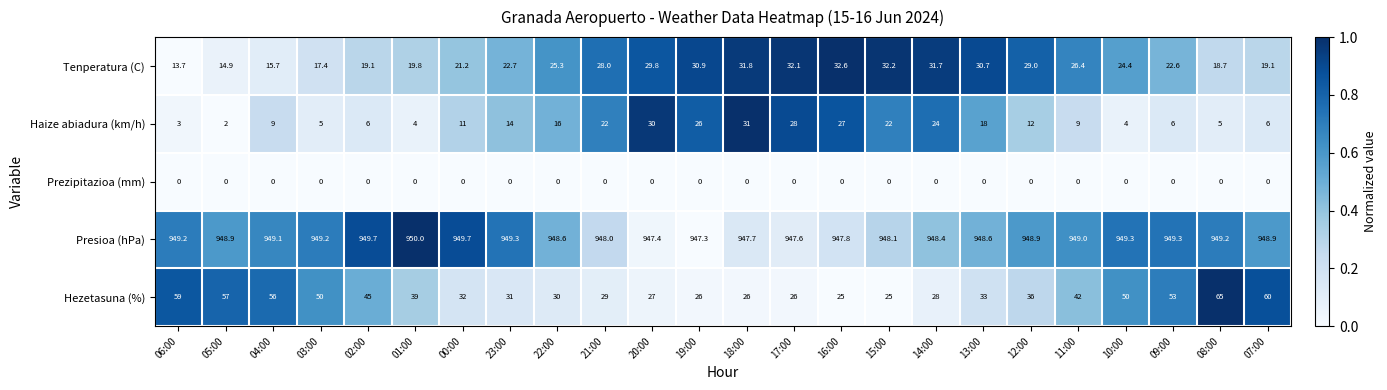

Is the value of Hezetasuna (%) at 07:00 greater than the value of Haize abiadura (km/h) at 14:00?

Yes